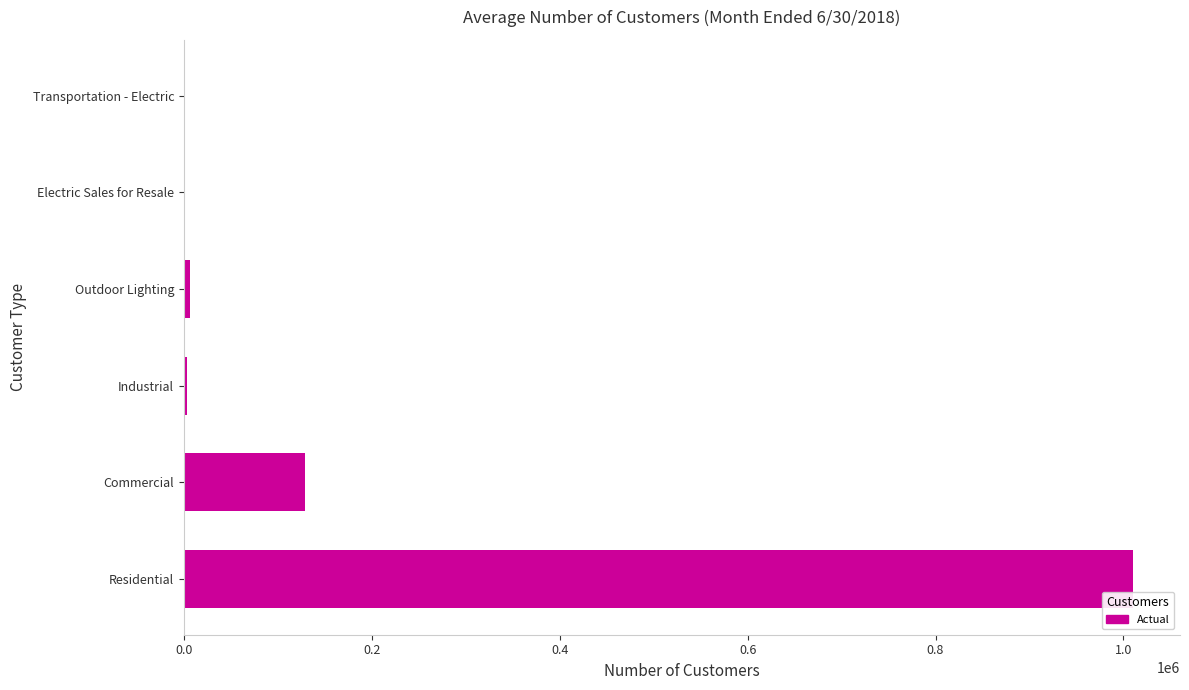

The chart shows a value of 128979 at Commercial. True or false?

True